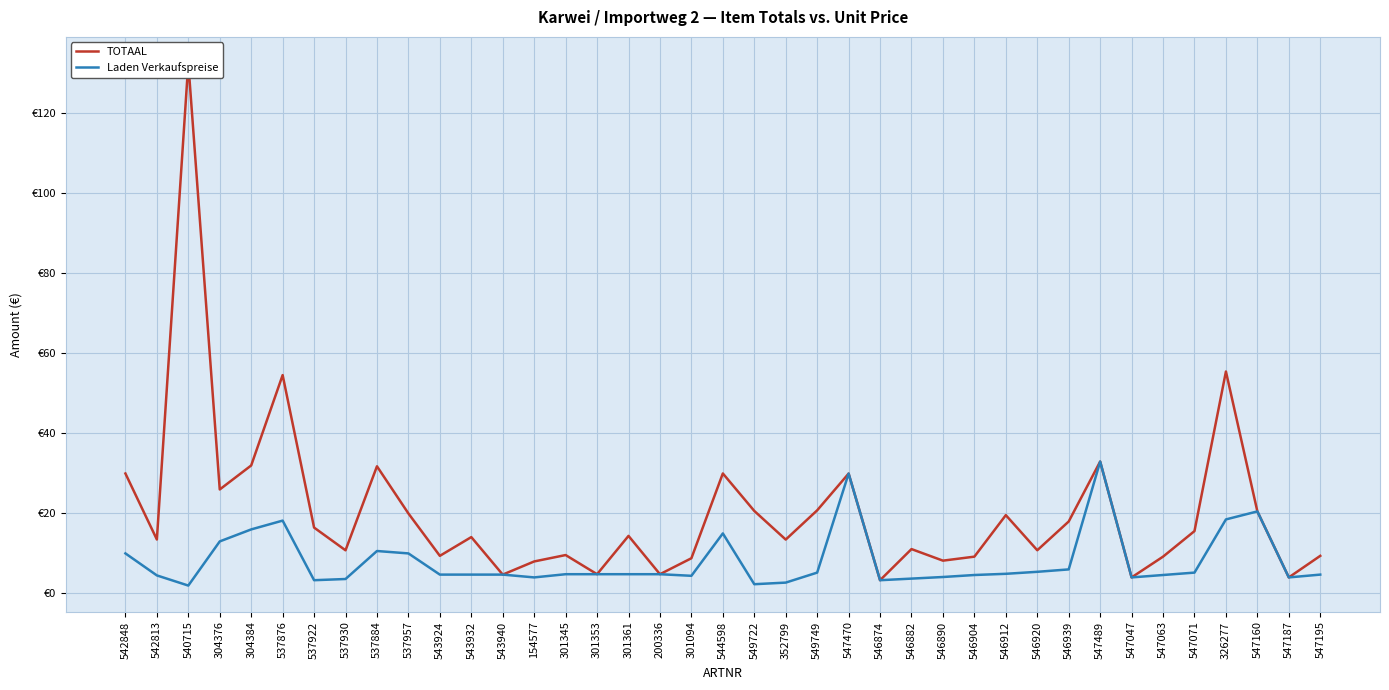

What is the sum of all Laden Verkaufspreise values?

314.1